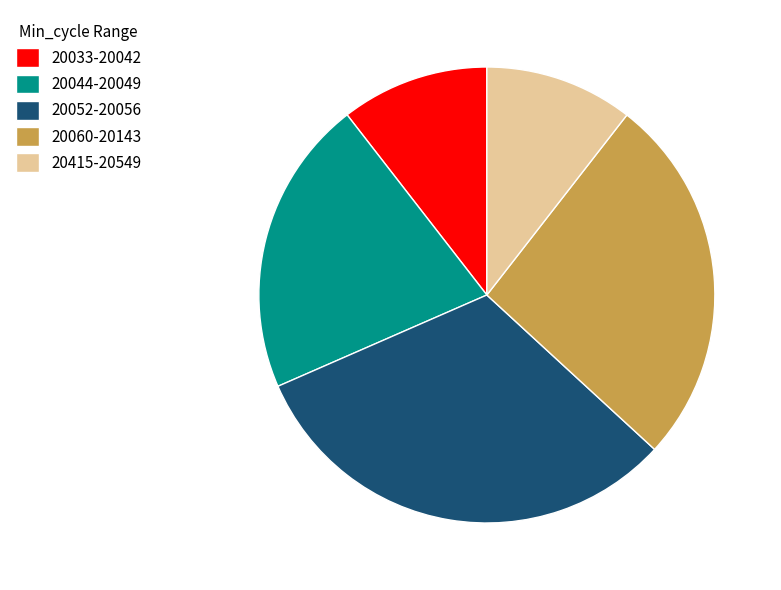

Is there any slice that represents more than half of the pie?

No